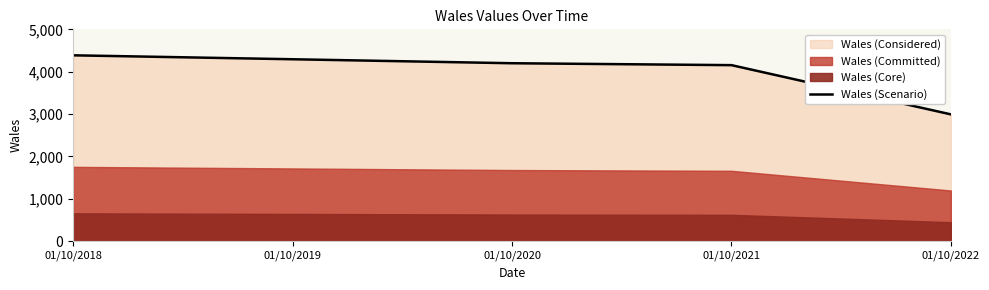

What is the change in value from 01/10/2020 to 01/10/2021?

-45